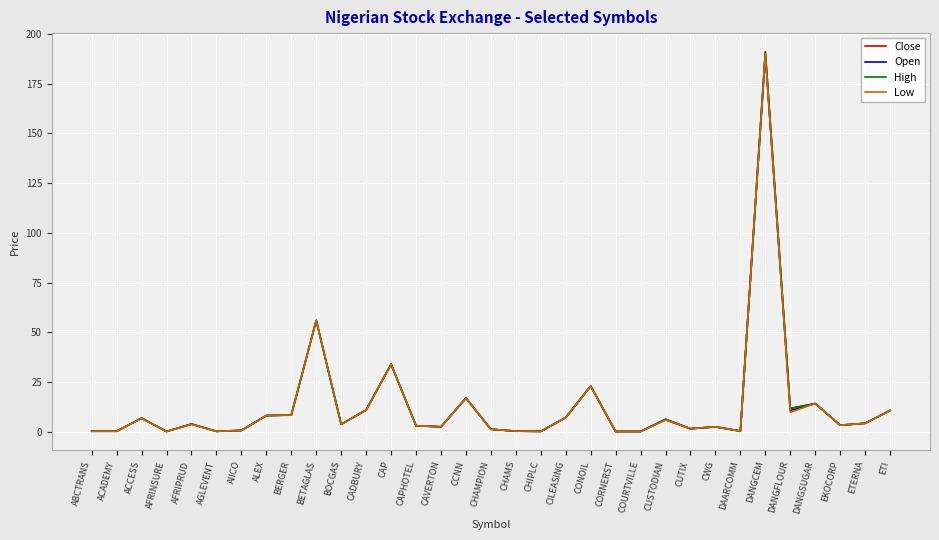

What is the maximum value shown in the chart?

191.0